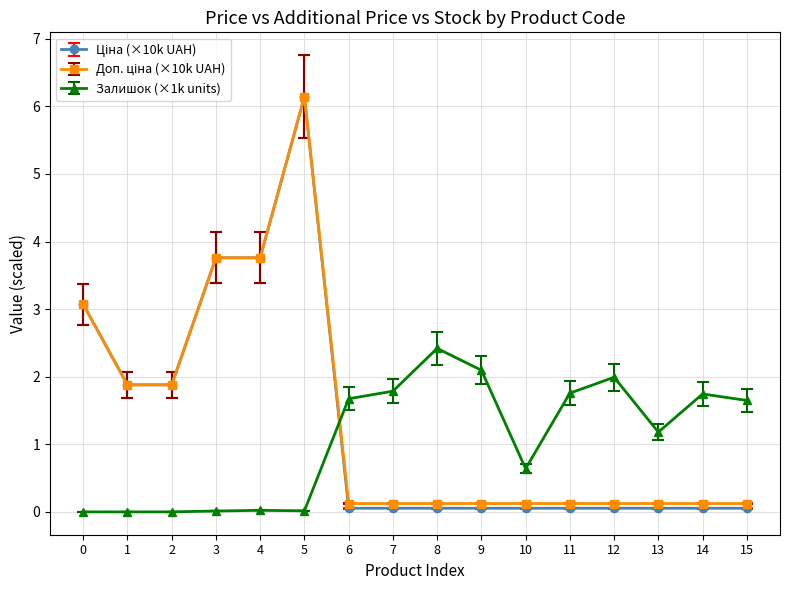

What is the maximum value for Залишок (×1k units)?

2.4